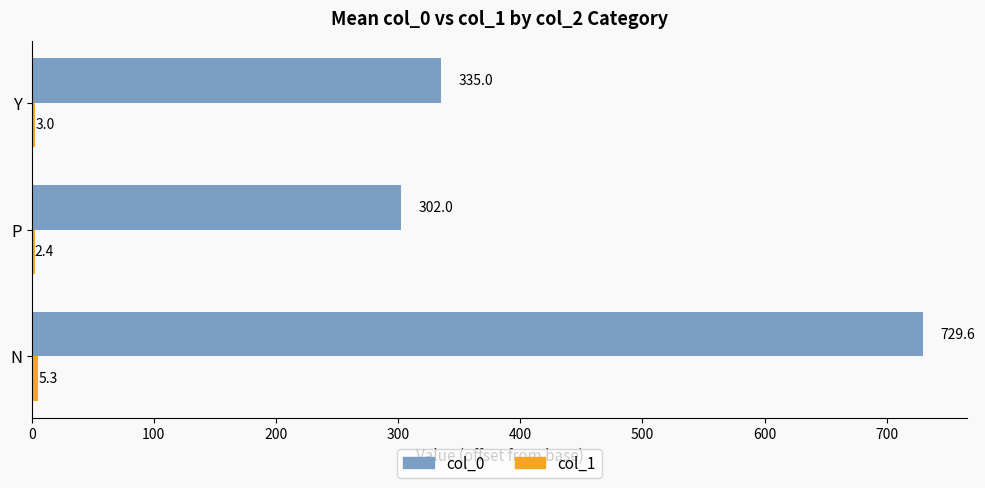

At which category is the sum across all series the highest?

N